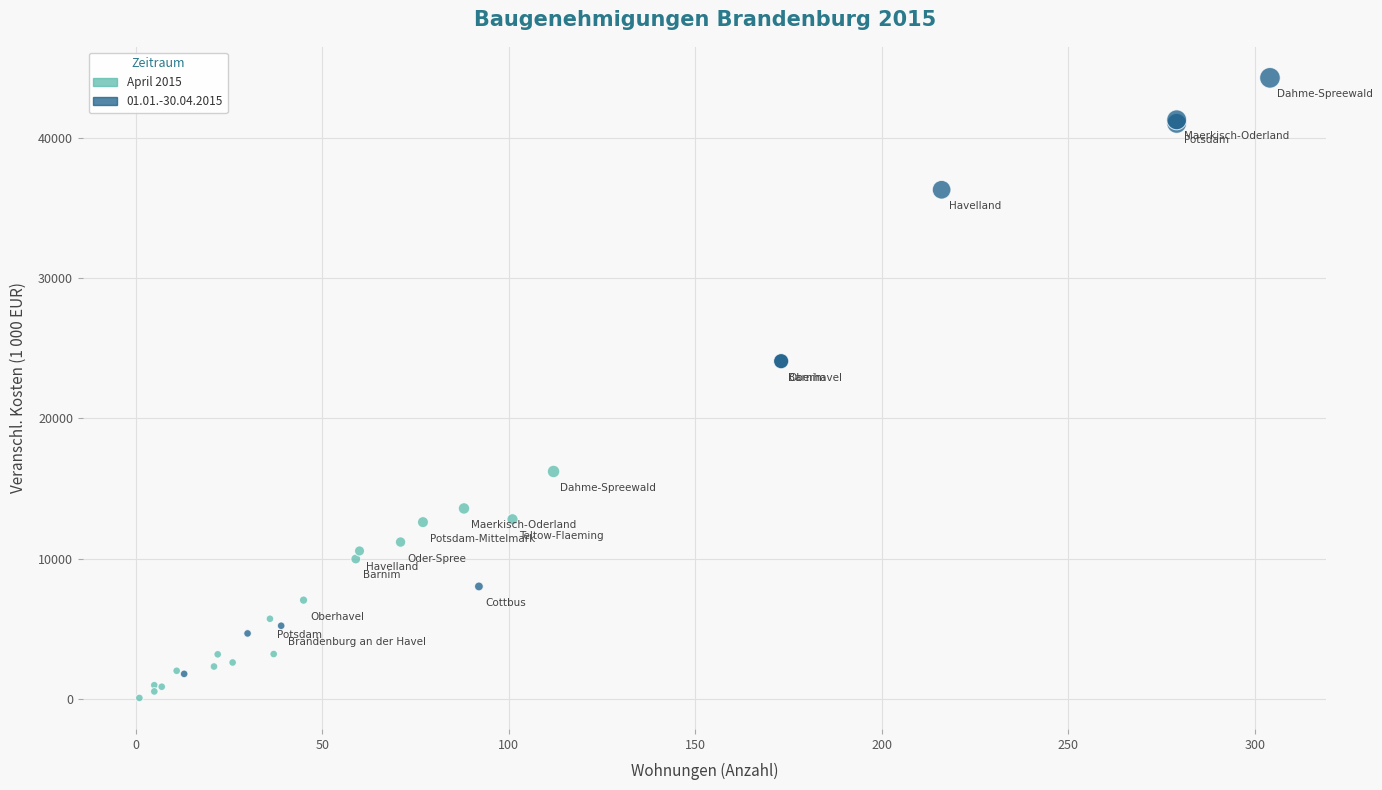

Which series contains the highest Y value?

01.01.-30.04.2015